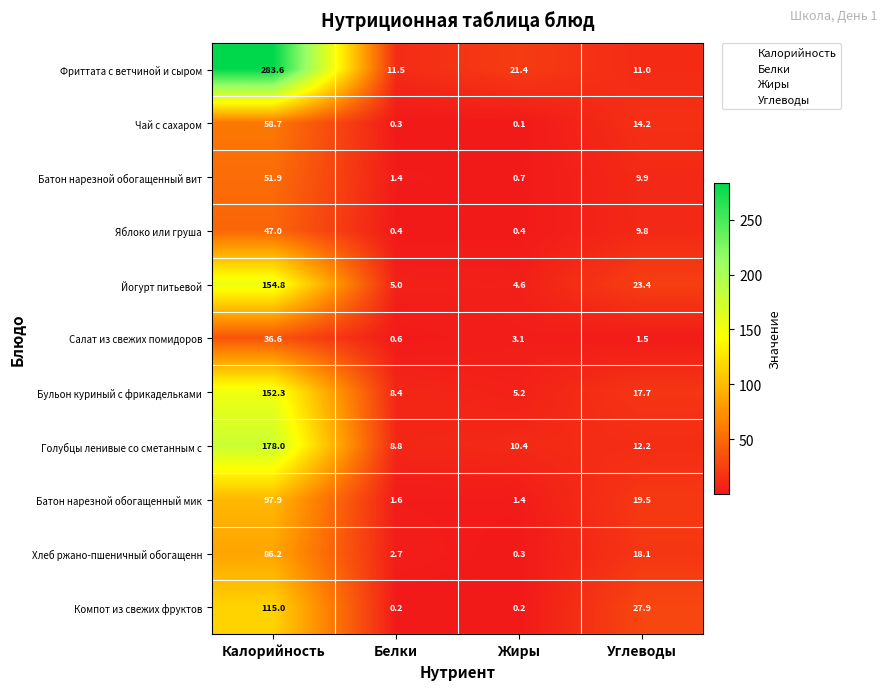

Which label corresponds to the smallest value in the chart?

Жиры